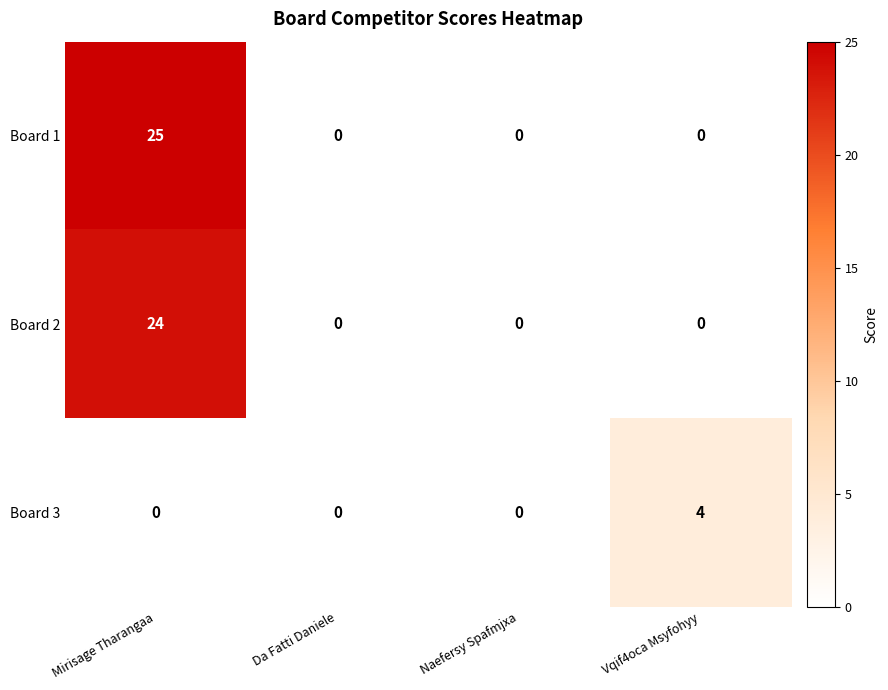

What is the difference between the maximum and minimum values in the Board 1 series?

25